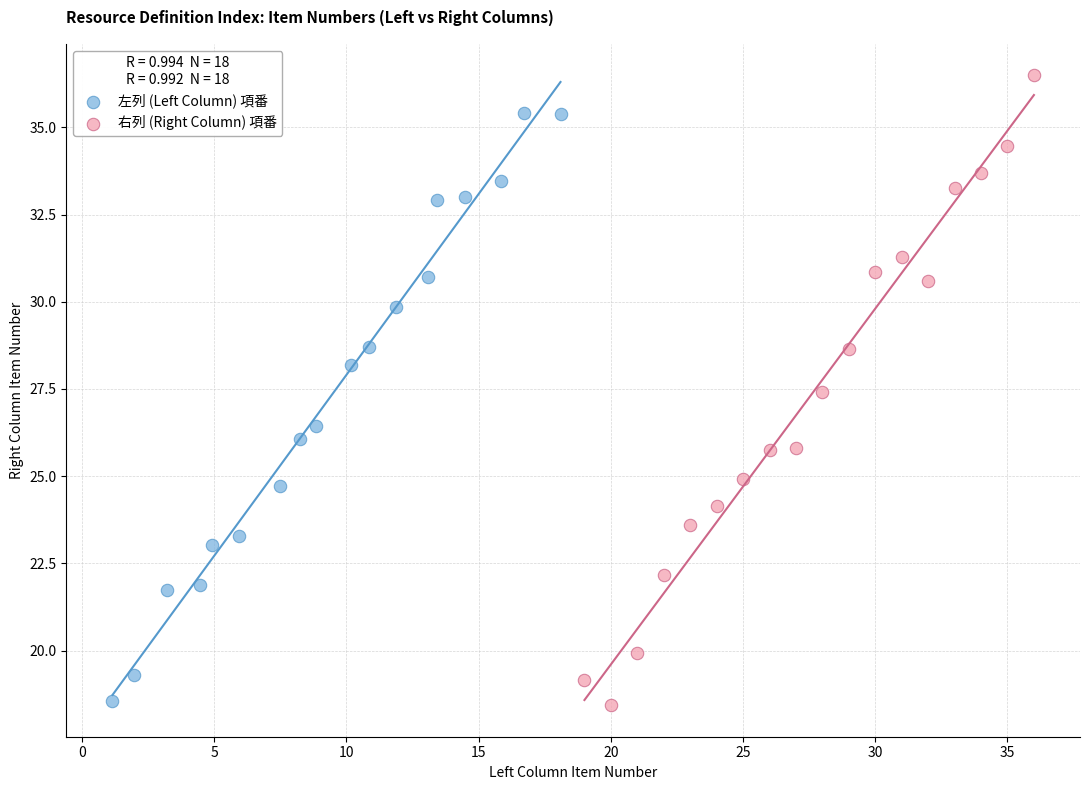

What are all the series names shown in the legend?

左列 (Left Column) 項番, 右列 (Right Column) 項番